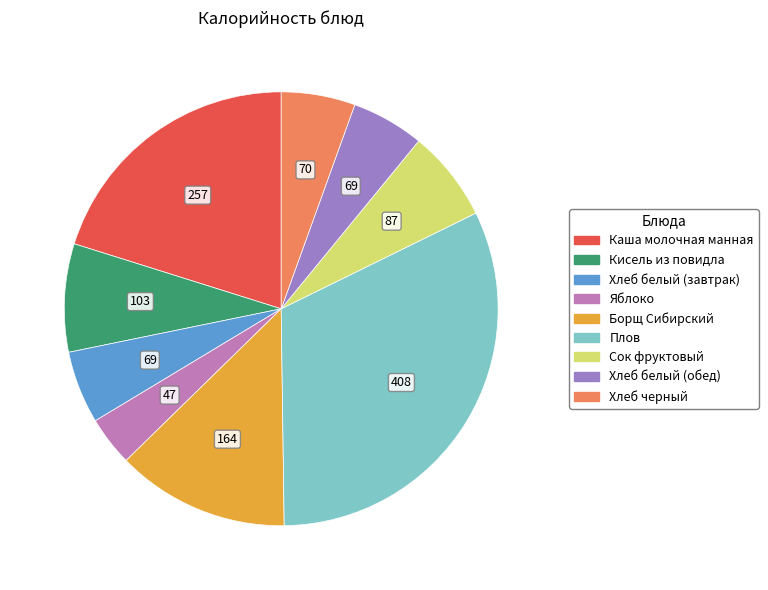

Do Каша молочная манная and Яблоко together represent more than half of the pie?

No